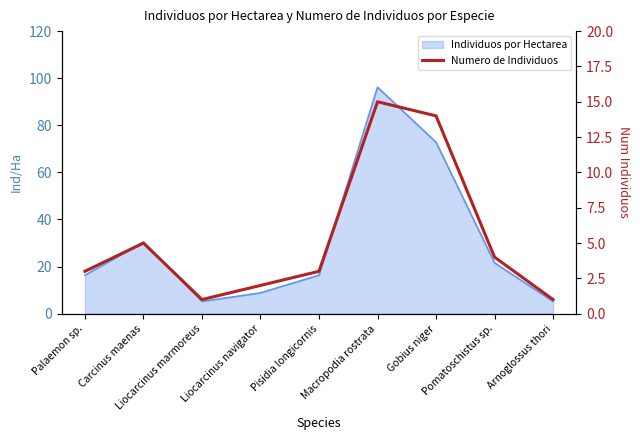

What is the change in value from Liocarcinus navigator to Pomatoschistus sp.?

+2